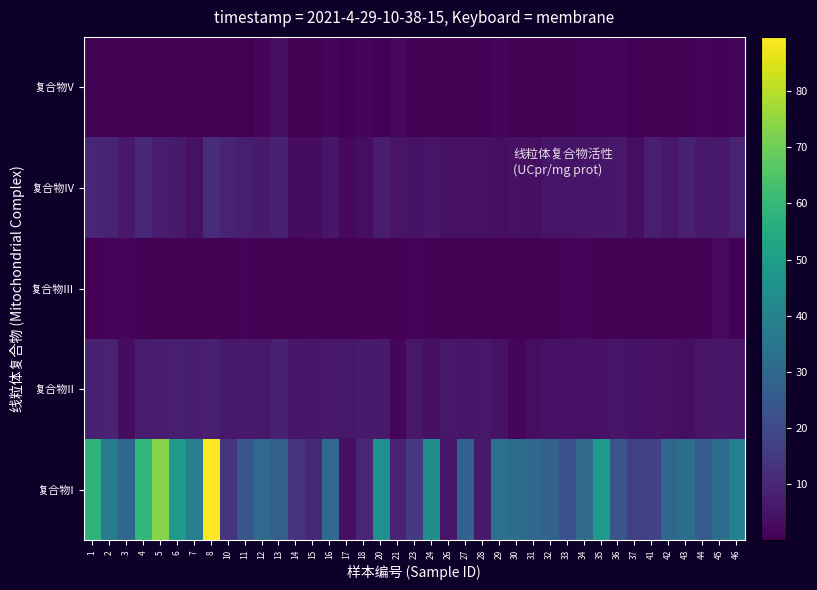

At which category does the chart reach its minimum across all series?

17